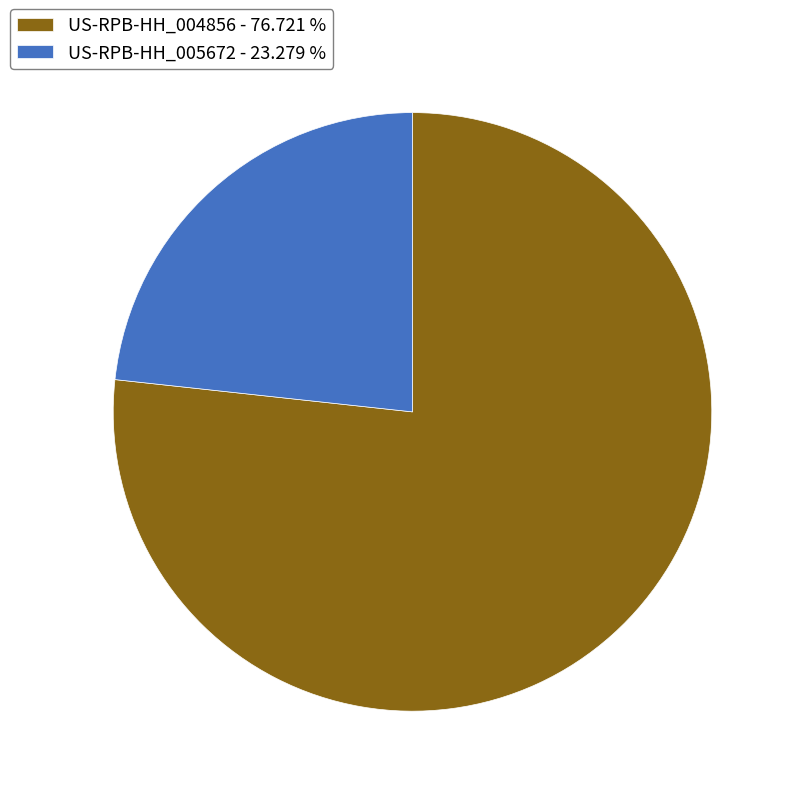

Is it true that US-RPB-HH_004856 is 77% of the pie?

True